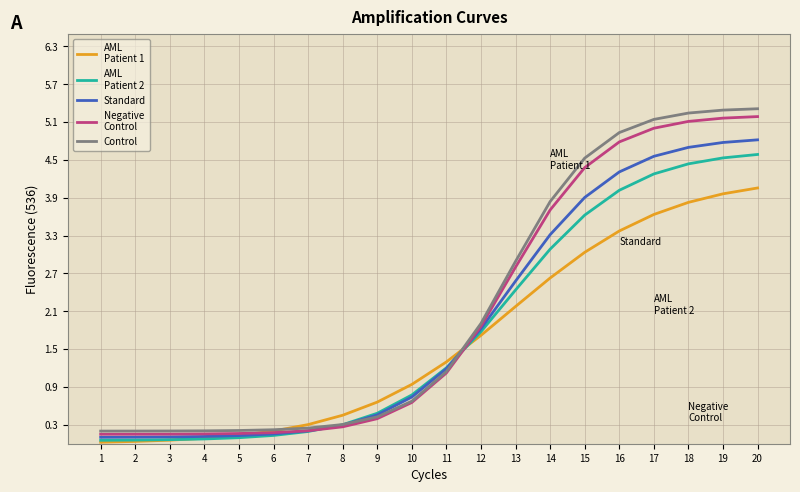

Count the number of categories in the chart.

20